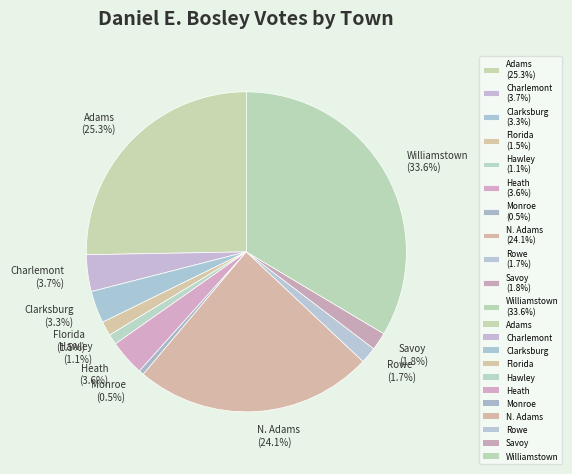

To the nearest percent, what portion does Clarksburg represent?

3%